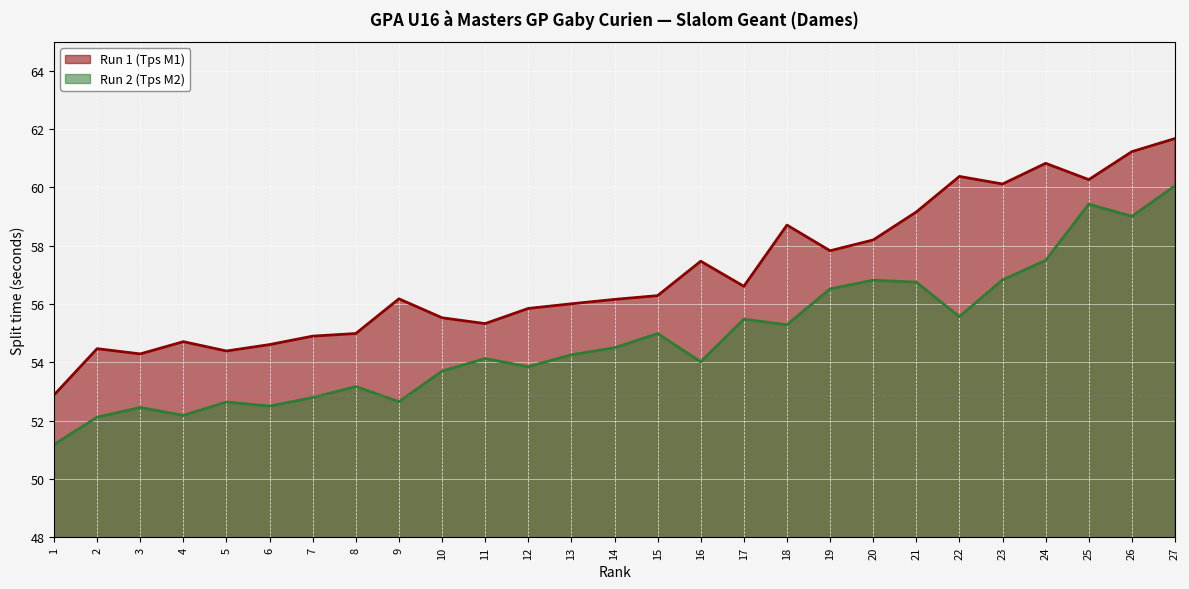

At which label does Run 1 (Tps M1) reach its peak?

27